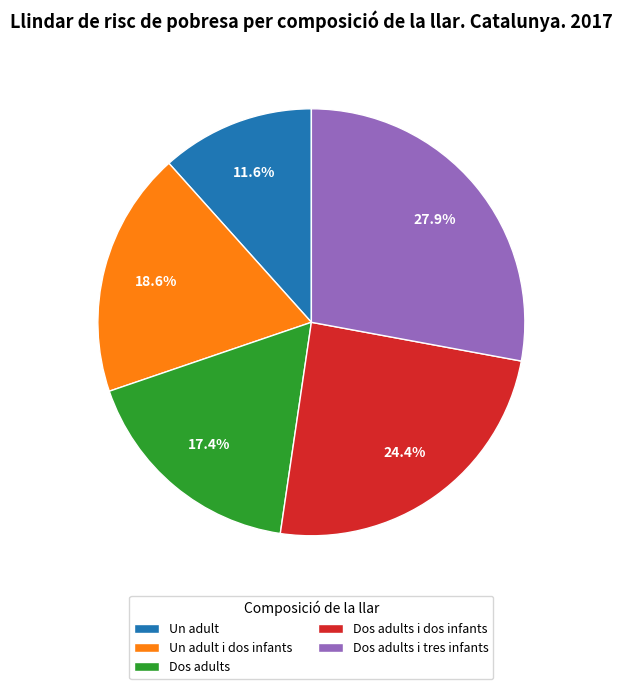

How much of the chart is everything except Dos adults?

82.6%